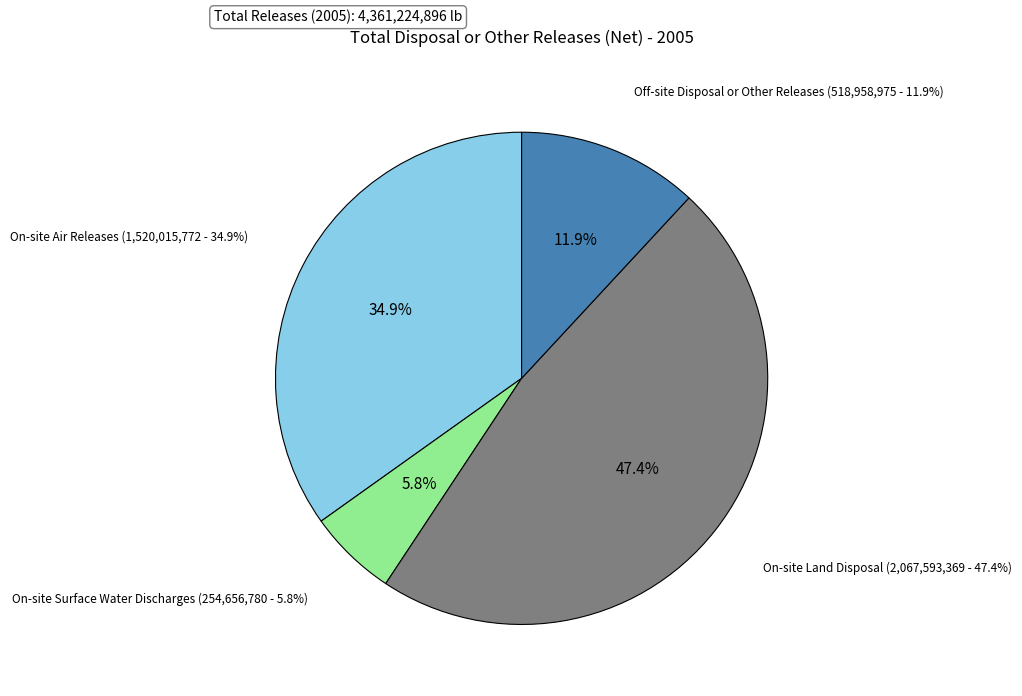

What is the largest slice in the pie chart?

On-site Land Disposal (lb)